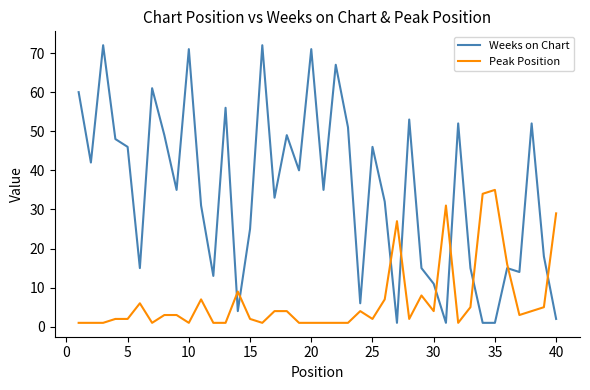

Rank the series by their maximum value, from highest to lowest.

Weeks on Chart, Peak Position